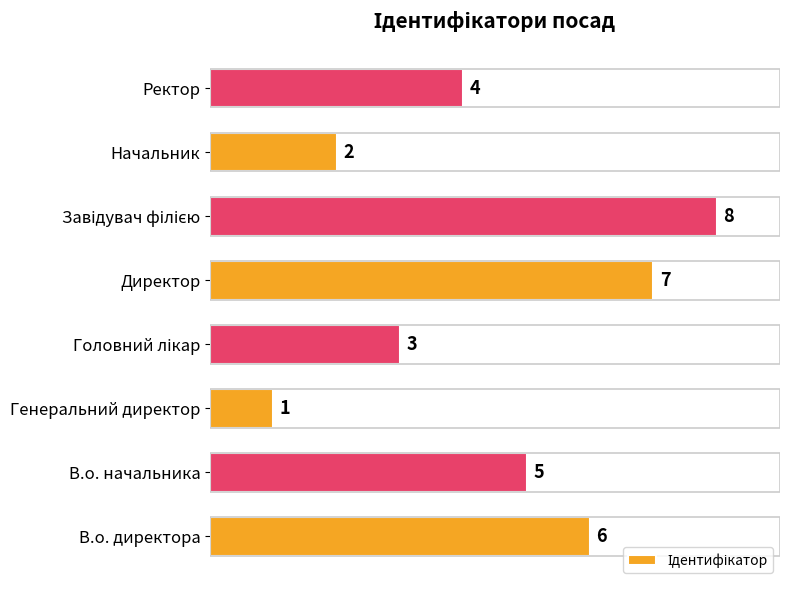

Reading bottom to top, extract all data points from this chart.

6	5	1	3	7	8	2	4